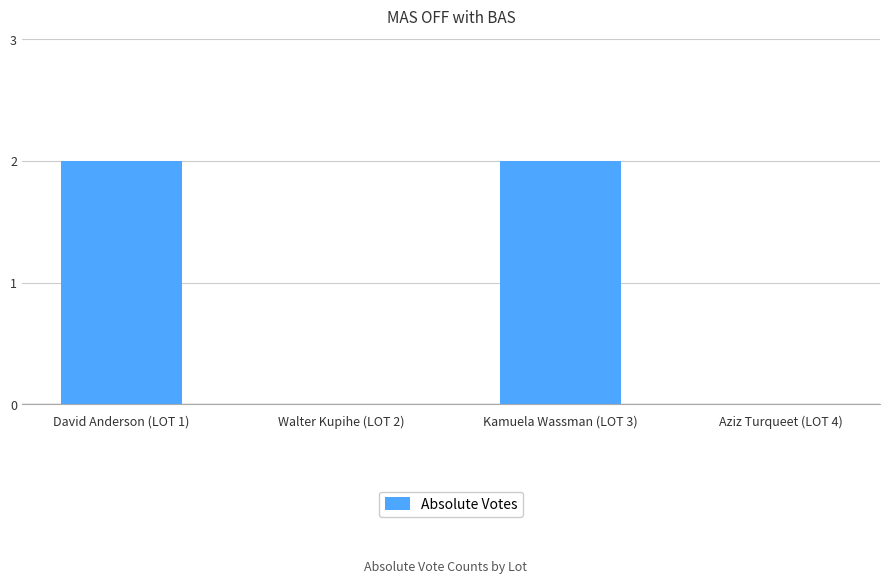

Which has a higher value, Aziz Turqueet (LOT 4) or Kamuela Wassman (LOT 3)?

Kamuela Wassman (LOT 3)